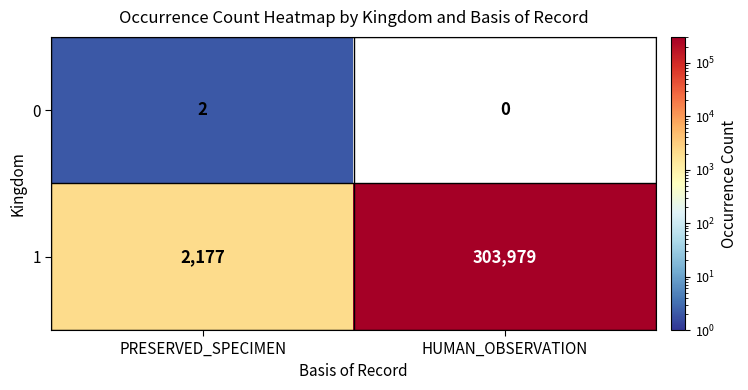

The 0 series shows 1 at HUMAN_OBSERVATION. True or false?

False